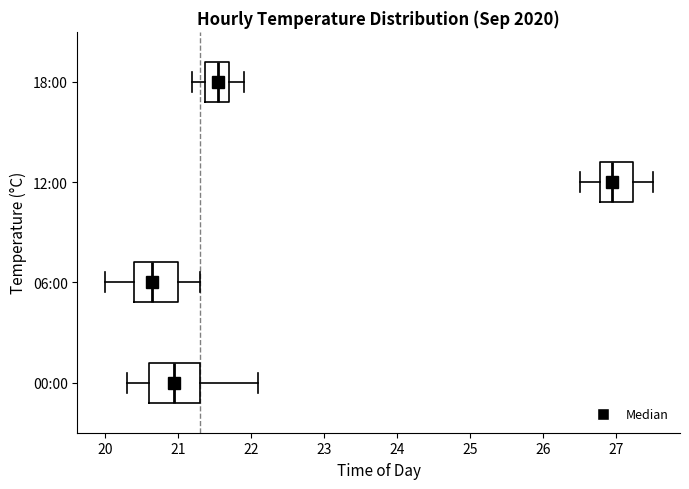

Where is the right edge of the box for 00:00 on the x-axis? The values are not printed on the chart, so give them approximately, as read against the axis.

21.3